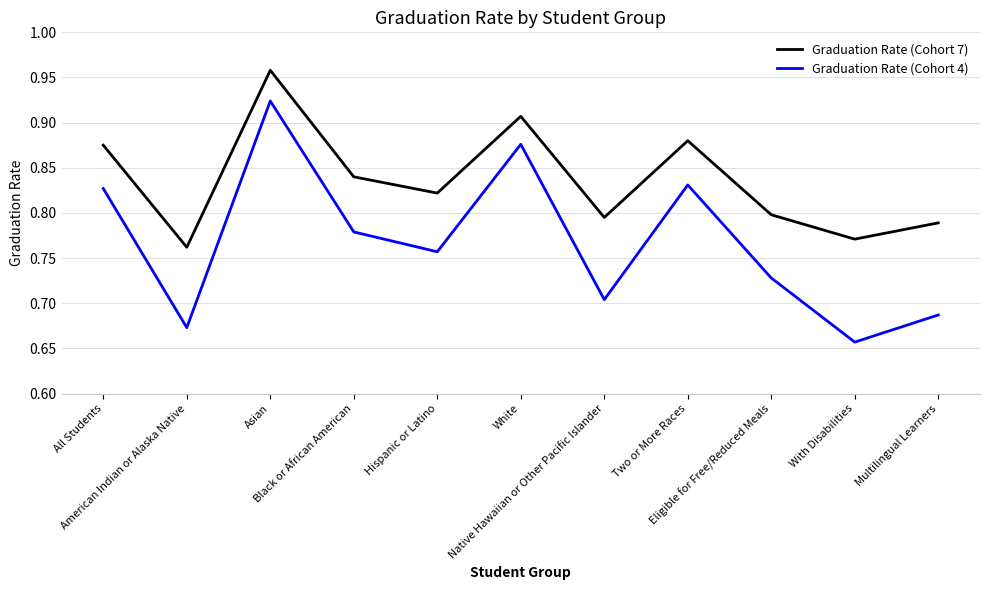

Which series has the largest range (max minus min)?

Graduation Rate (Cohort 4)